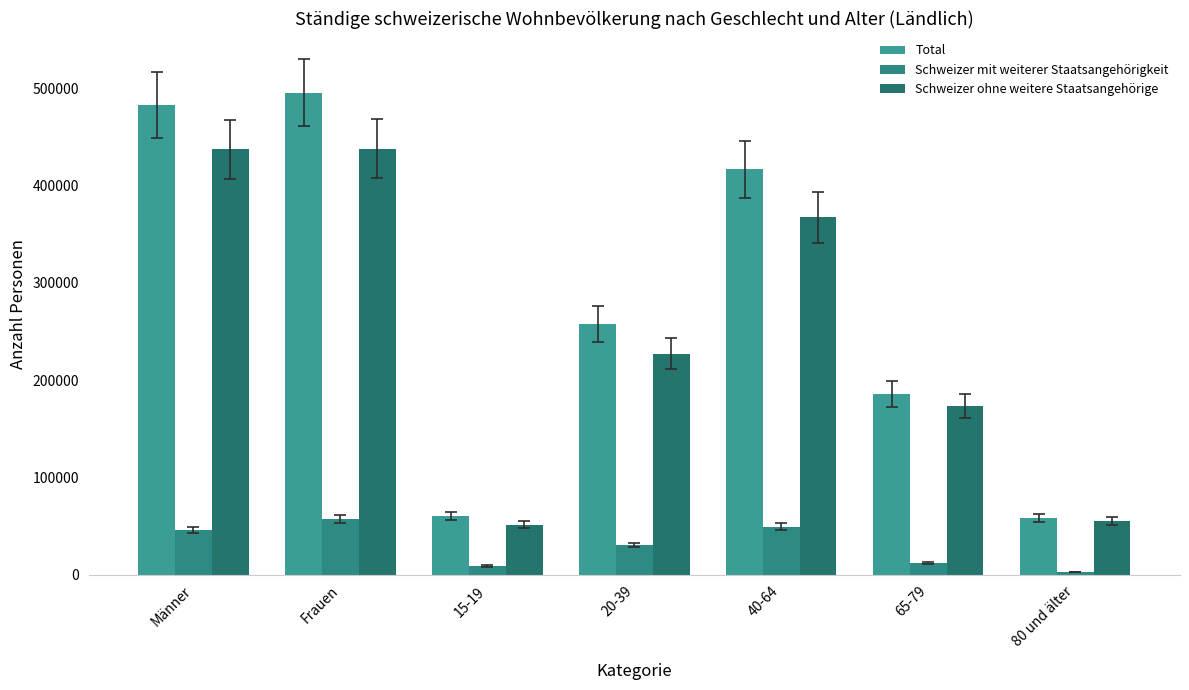

Reading right to left, transcribe all the data shown in this chart.

Total: 80 und älter=58055.8	65-79=185852.4	40-64=416544.7	20-39=257645.9	15-19=60489.1	Frauen=495469.0	Männer=483119.0
Schweizer mit weiterer Staatsangehörigkeit: 80 und älter=2683.6	65-79=12222.5	40-64=49435.4	20-39=30339.8	15-19=9012.1	Frauen=57618.4	Männer=46074.9
Schweizer ohne weitere Staatsangehörige: 80 und älter=55372.2	65-79=173630.0	40-64=367109.4	20-39=227306.1	15-19=51477.0	Frauen=437850.5	Männer=437044.1